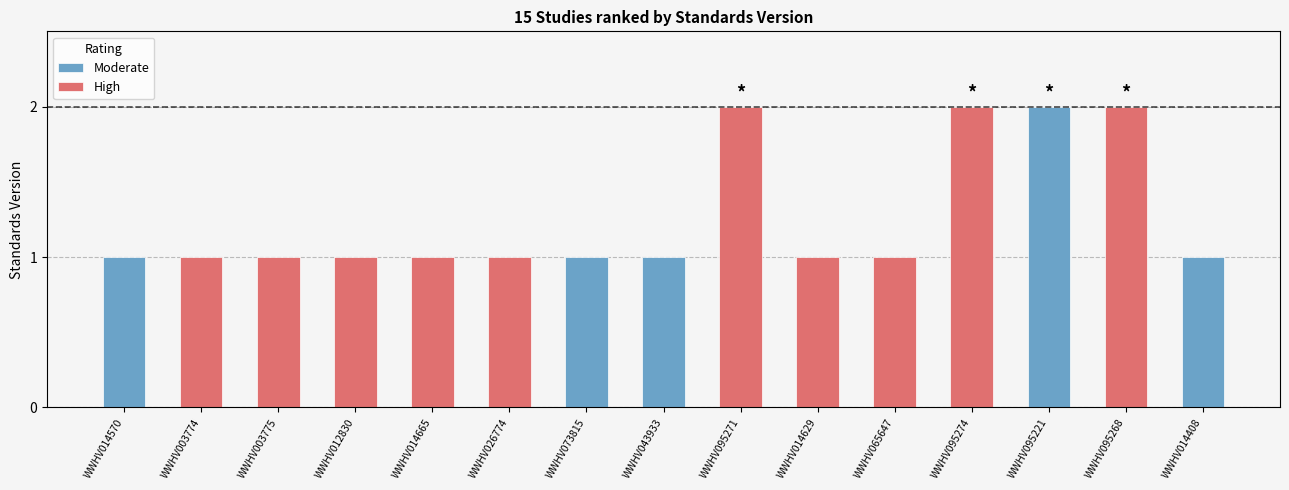

Which category has the lowest value in the High series?

WWHV014570